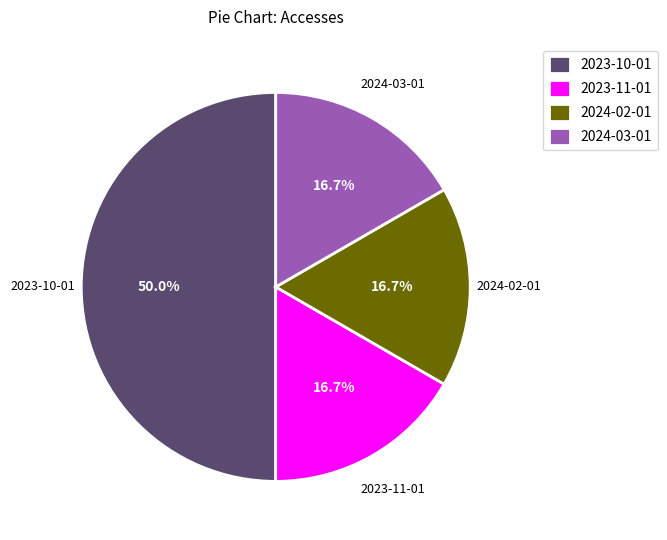

To the nearest percent, what percentage of the pie is 2024-03-01?

17%